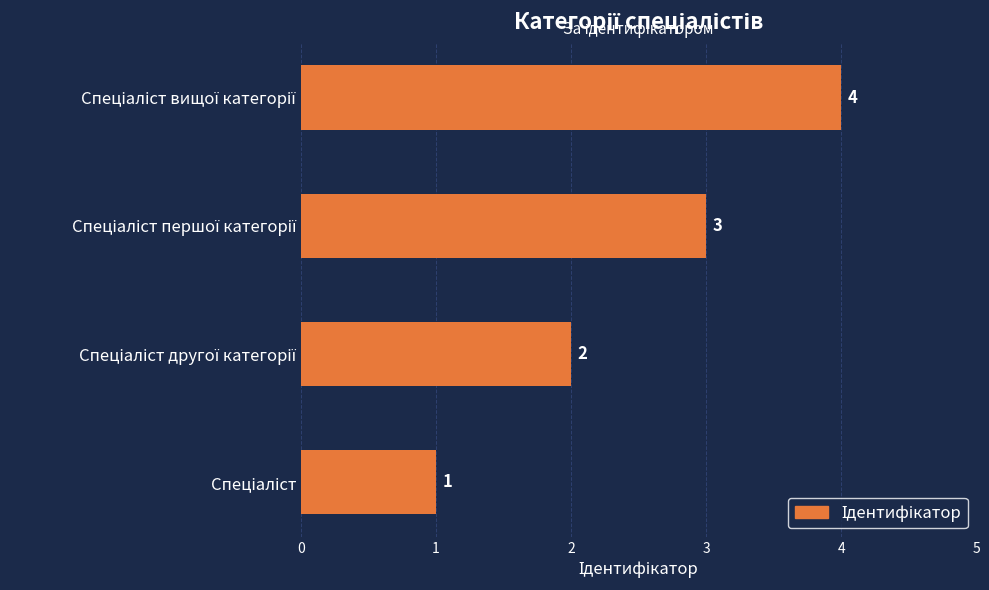

How many values are between 2 and 4?

3